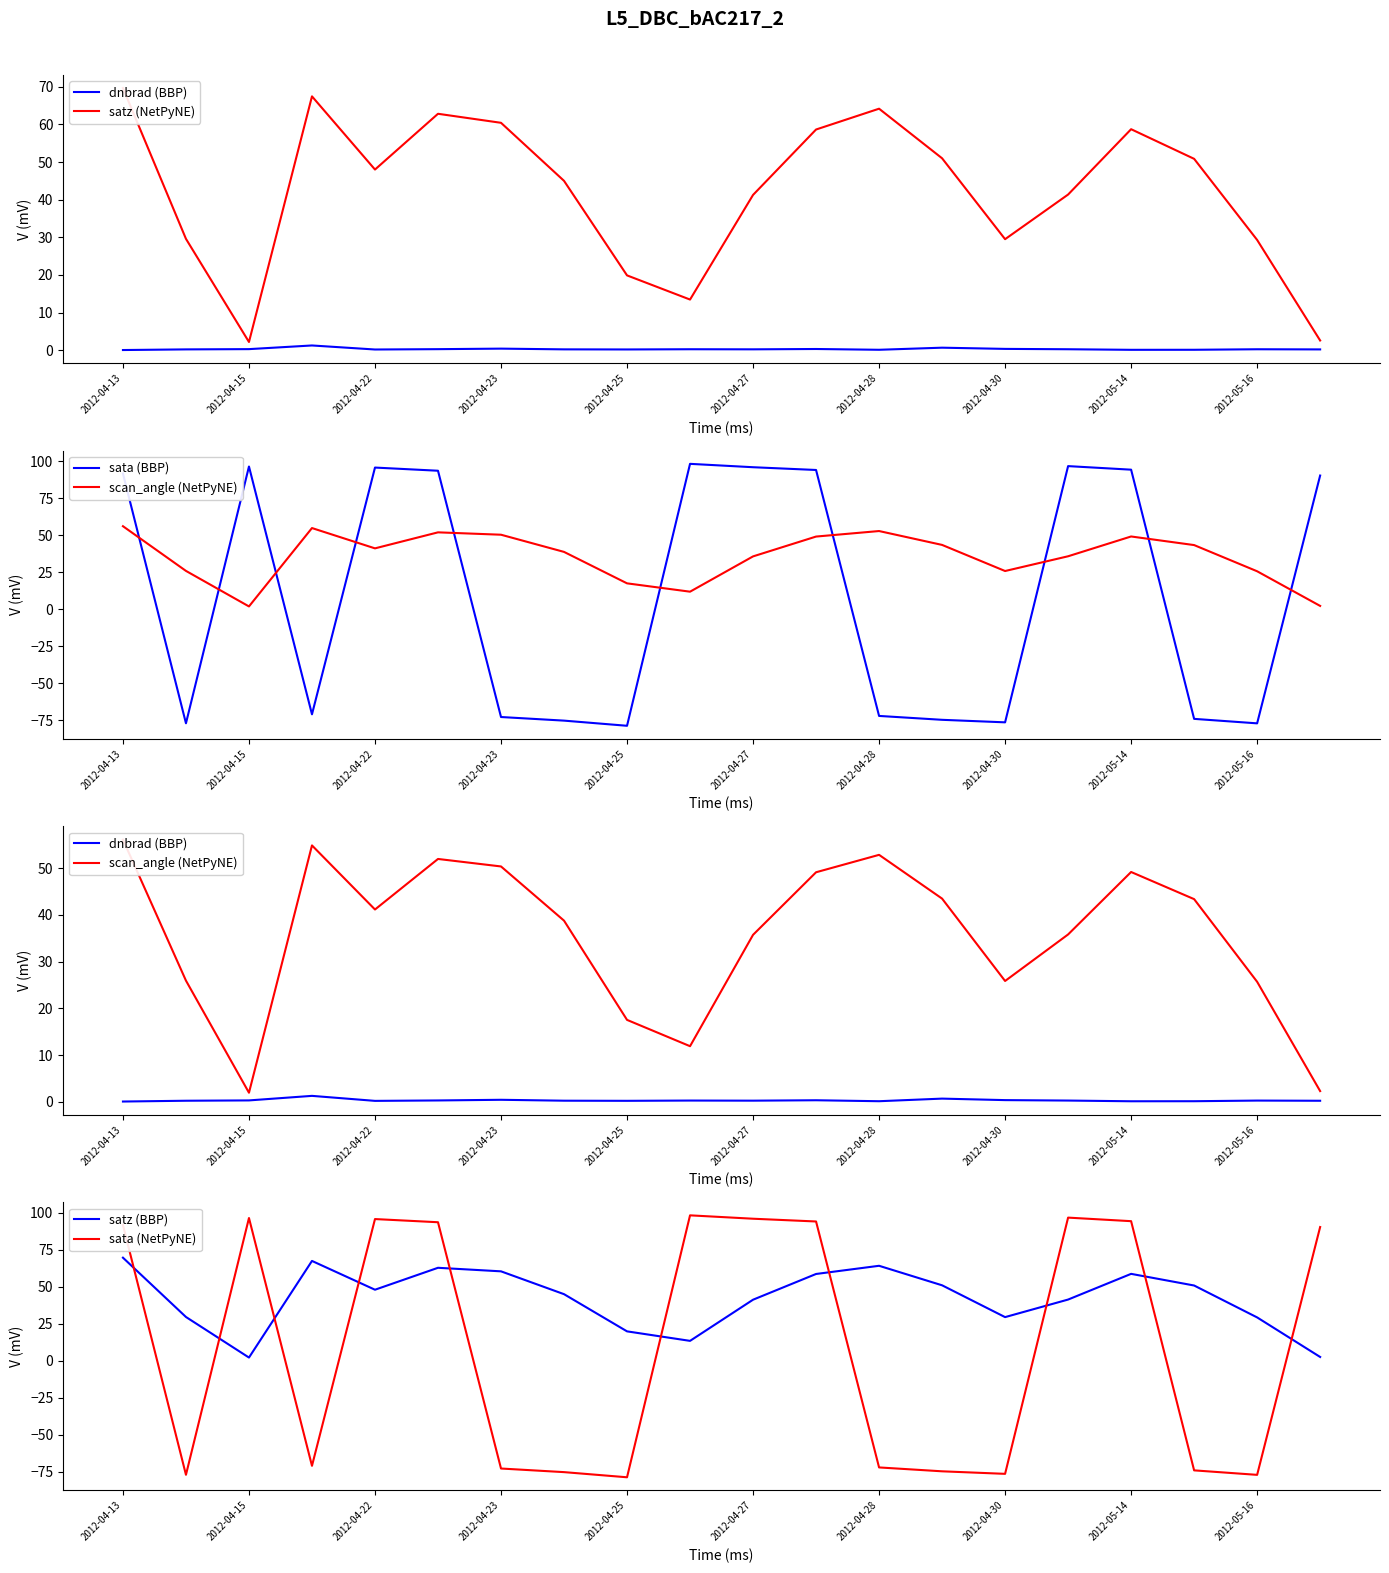

Which series has the largest range (max minus min)?

sata (BBP)